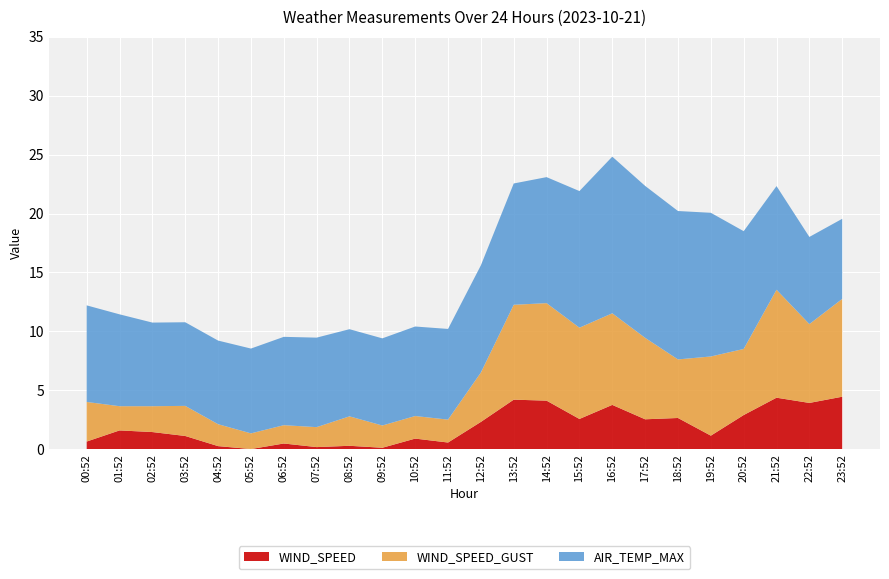

Reading left to right, extract all data points from this chart.

WIND_SPEED: 00:52=0.6	01:52=1.6	02:52=1.4	03:52=1.1	04:52=0.2	05:52=0.0	06:52=0.5	07:52=0.2	08:52=0.3	09:52=0.1	10:52=0.9	11:52=0.6	12:52=2.3	13:52=4.2	14:52=4.1	15:52=2.6	16:52=3.8	17:52=2.5	18:52=2.6	19:52=1.1	20:52=2.9	21:52=4.4	22:52=3.9	23:52=4.4
WIND_SPEED_GUST: 00:52=3.4	01:52=2.1	02:52=2.2	03:52=2.6	04:52=1.9	05:52=1.3	06:52=1.6	07:52=1.7	08:52=2.5	09:52=1.9	10:52=1.9	11:52=1.9	12:52=4.2	13:52=8.1	14:52=8.3	15:52=7.7	16:52=7.8	17:52=6.9	18:52=5.0	19:52=6.7	20:52=5.6	21:52=9.2	22:52=6.7	23:52=8.3
AIR_TEMP_MAX: 00:52=8.2	01:52=7.8	02:52=7.1	03:52=7.1	04:52=7.1	05:52=7.2	06:52=7.5	07:52=7.6	08:52=7.4	09:52=7.4	10:52=7.6	11:52=7.7	12:52=9.1	13:52=10.3	14:52=10.7	15:52=11.6	16:52=13.3	17:52=12.9	18:52=12.6	19:52=12.2	20:52=10.0	21:52=8.8	22:52=7.4	23:52=6.8